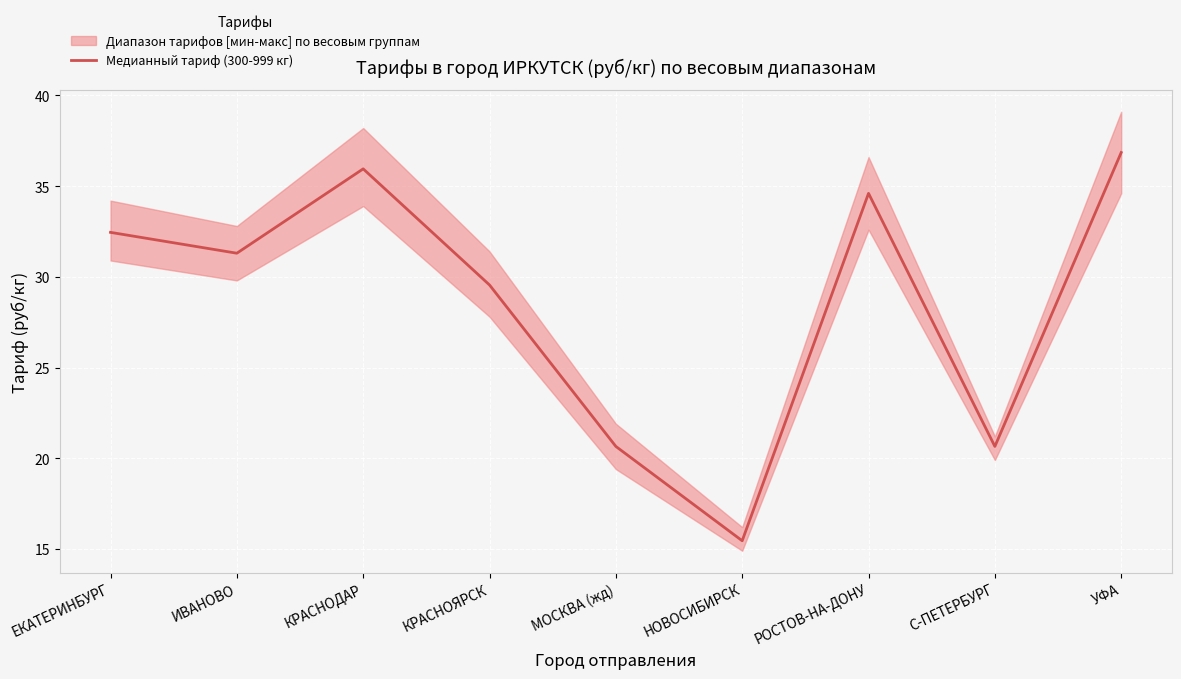

Where is the first local maximum?

КРАСНОДАР